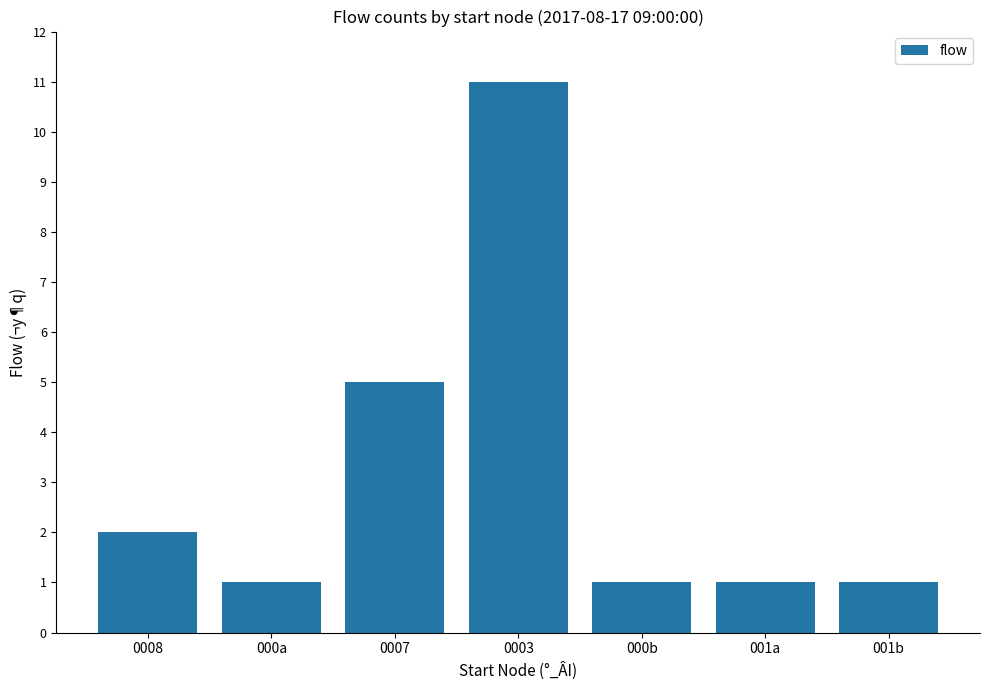

Which has a higher value, 0008 or 0003?

0003